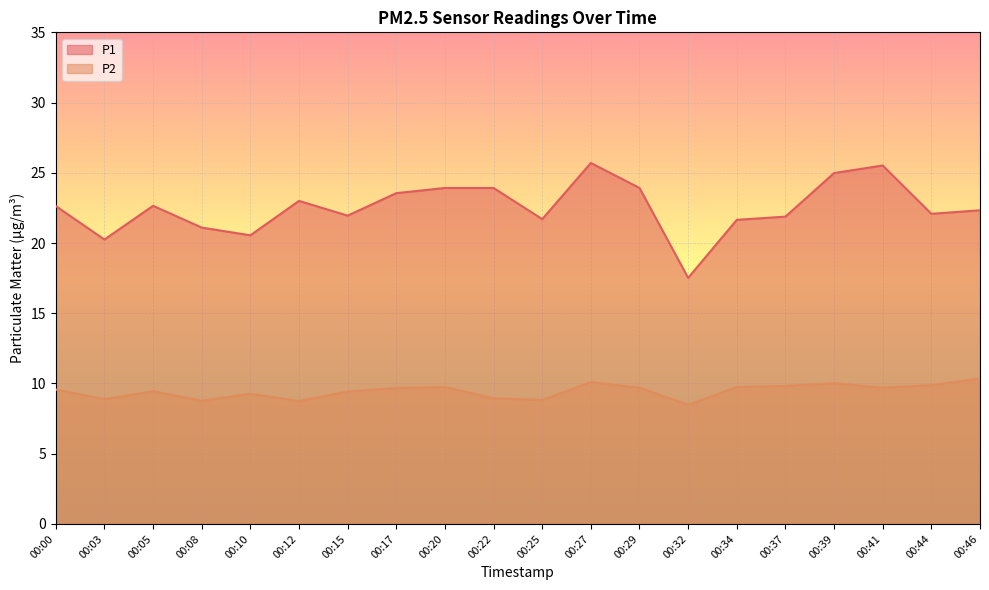

Where is P2 nearest to the value 9?

00:22